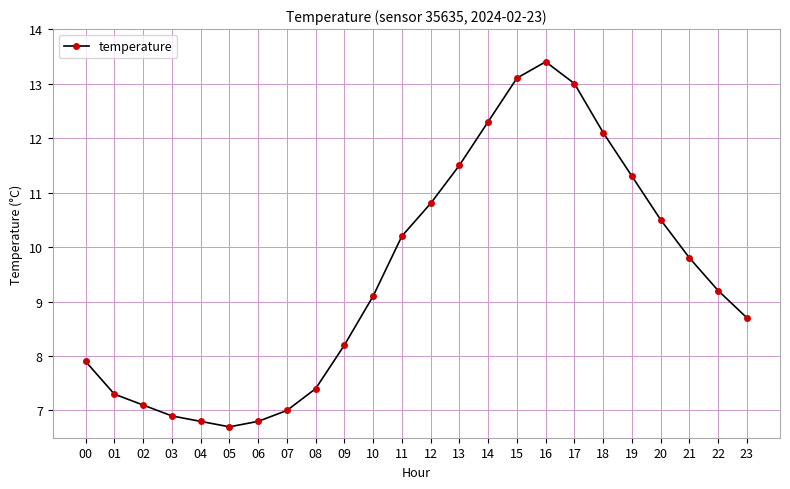

What is the difference between the maximum and minimum values?

6.7